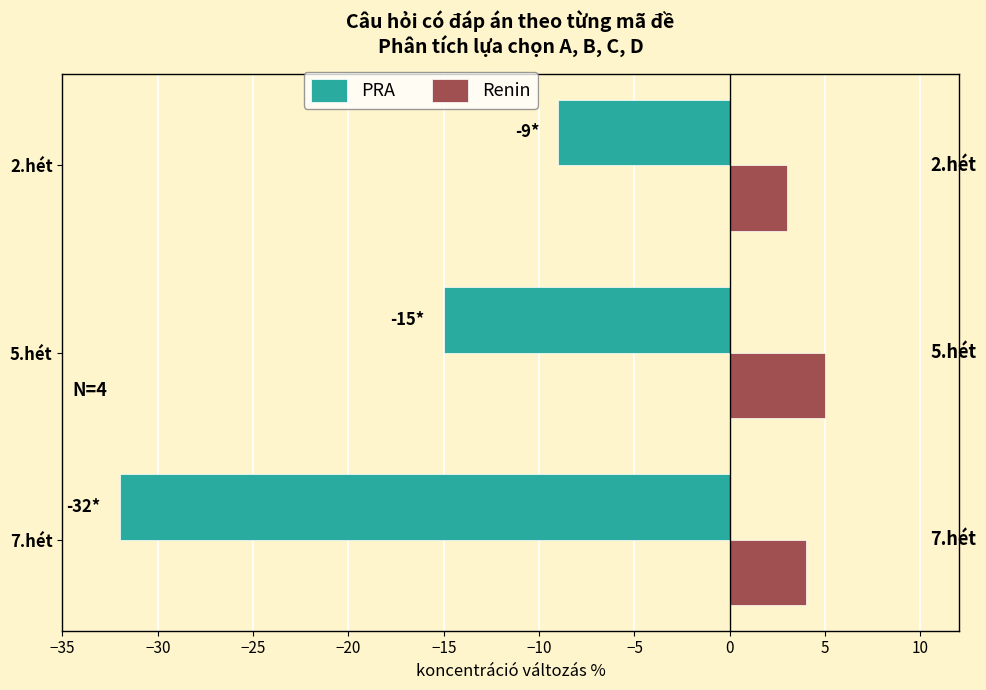

The PRA series shows -15 at 5.hét. True or false?

True